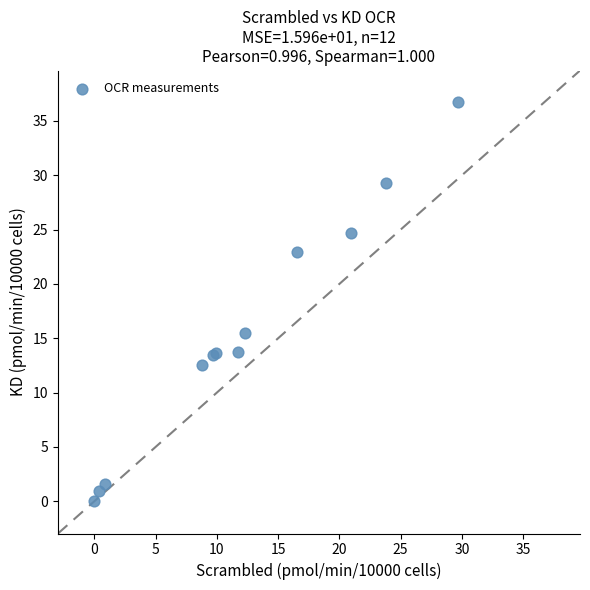

What Y value in the scatter plot is closest to 18?

15.5